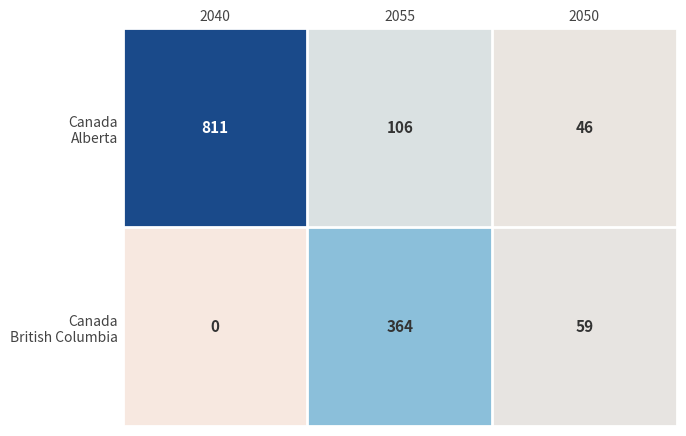

At how many categories does at least one series exceed 735?

1